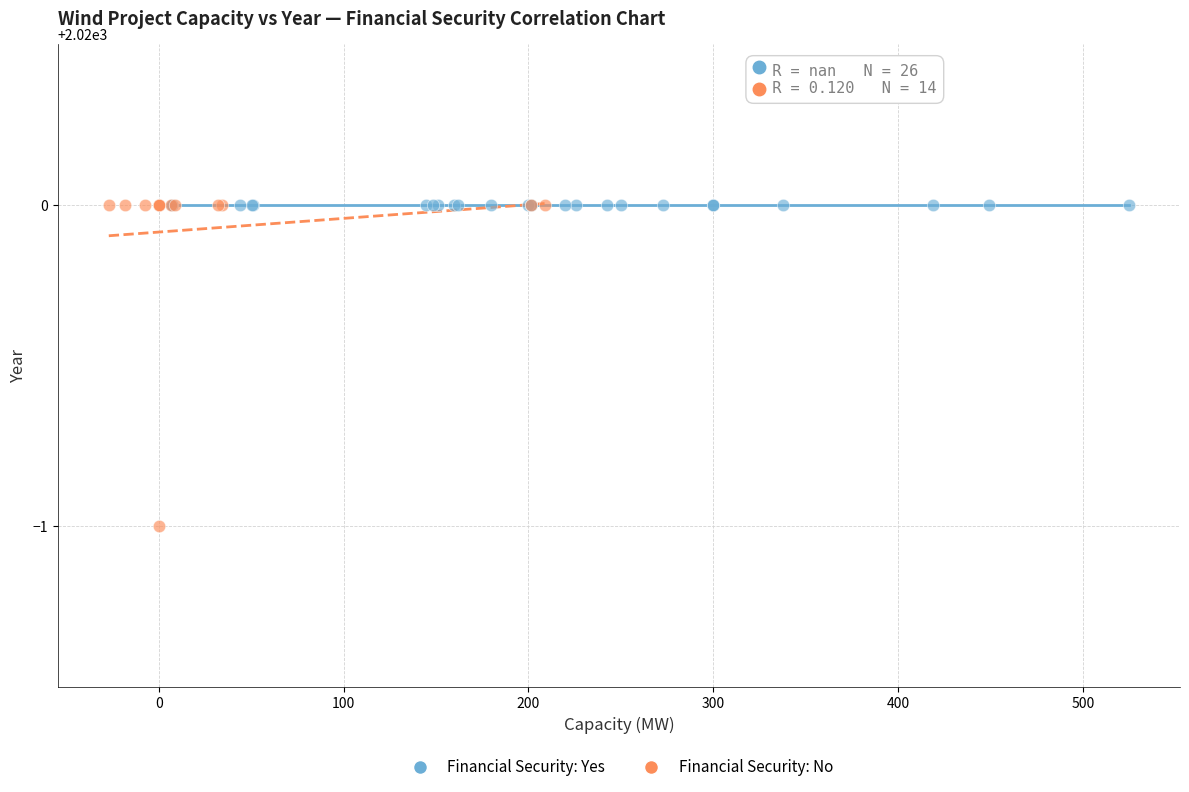

Which series contains the lowest Y value?

Financial Security: No